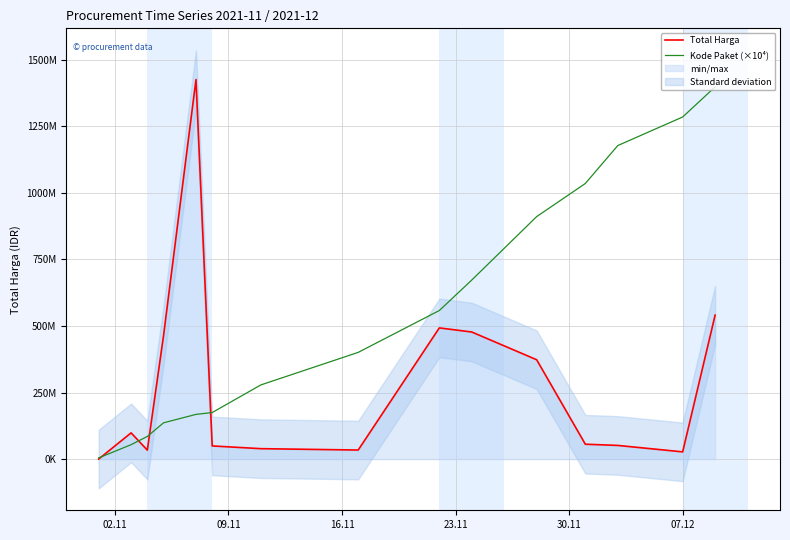

List the series in order of their overall mean, highest first.

Kode Paket (×10⁴), Total Harga